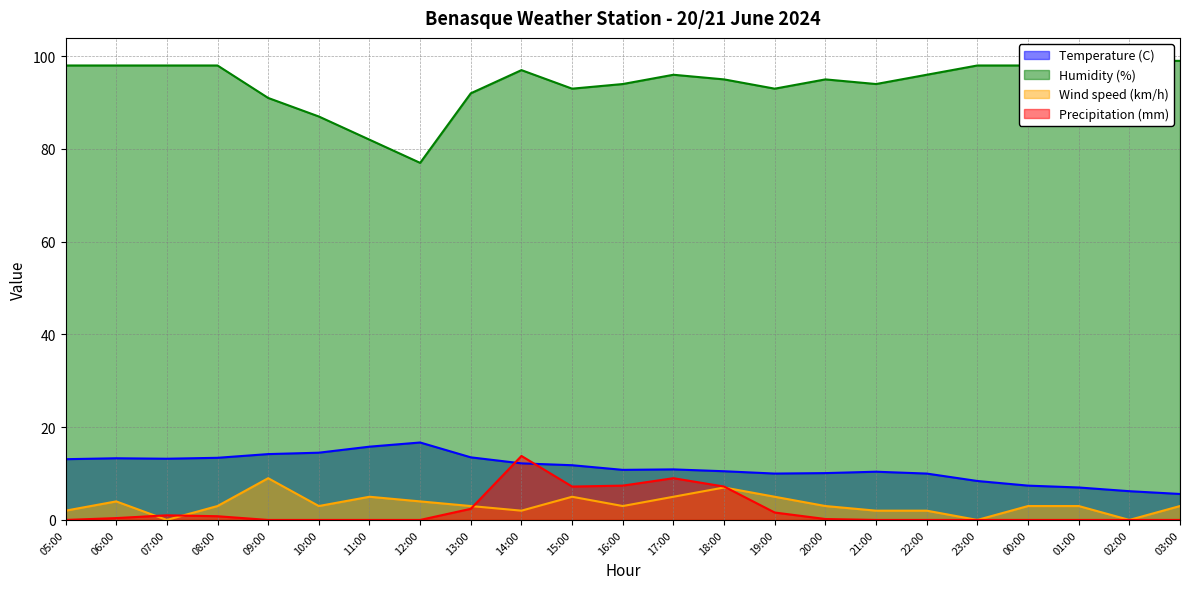

Reading left to right, transcribe all the data shown in this chart.

Temperature (C): 05:00=13.1	06:00=13.3	07:00=13.2	08:00=13.4	09:00=14.2	10:00=14.5	11:00=15.8	12:00=16.7	13:00=13.5	14:00=12.2	15:00=11.8	16:00=10.8	17:00=10.9	18:00=10.5	19:00=10.0	20:00=10.1	21:00=10.4	22:00=10.0	23:00=8.4	00:00=7.4	01:00=7.0	02:00=6.2	03:00=5.6
Humidity (%): 05:00=98.0	06:00=98.0	07:00=98.0	08:00=98.0	09:00=91.0	10:00=87.0	11:00=82.0	12:00=77.0	13:00=92.0	14:00=97.0	15:00=93.0	16:00=94.0	17:00=96.0	18:00=95.0	19:00=93.0	20:00=95.0	21:00=94.0	22:00=96.0	23:00=98.0	00:00=98.0	01:00=99.0	02:00=99.0	03:00=99.0
Wind speed (km/h): 05:00=2.0	06:00=4.0	07:00=0.0	08:00=3.0	09:00=9.0	10:00=3.0	11:00=5.0	12:00=4.0	13:00=3.0	14:00=2.0	15:00=5.0	16:00=3.0	17:00=5.0	18:00=7.0	19:00=5.0	20:00=3.0	21:00=2.0	22:00=2.0	23:00=0.0	00:00=3.0	01:00=3.0	02:00=0.0	03:00=3.0
Precipitation (mm): 05:00=0.0	06:00=0.4	07:00=1.0	08:00=0.8	09:00=0.0	10:00=0.0	11:00=0.0	12:00=0.0	13:00=2.4	14:00=13.8	15:00=7.2	16:00=7.4	17:00=9.0	18:00=7.2	19:00=1.6	20:00=0.2	21:00=0.0	22:00=0.0	23:00=0.0	00:00=0.0	01:00=0.0	02:00=0.0	03:00=0.0